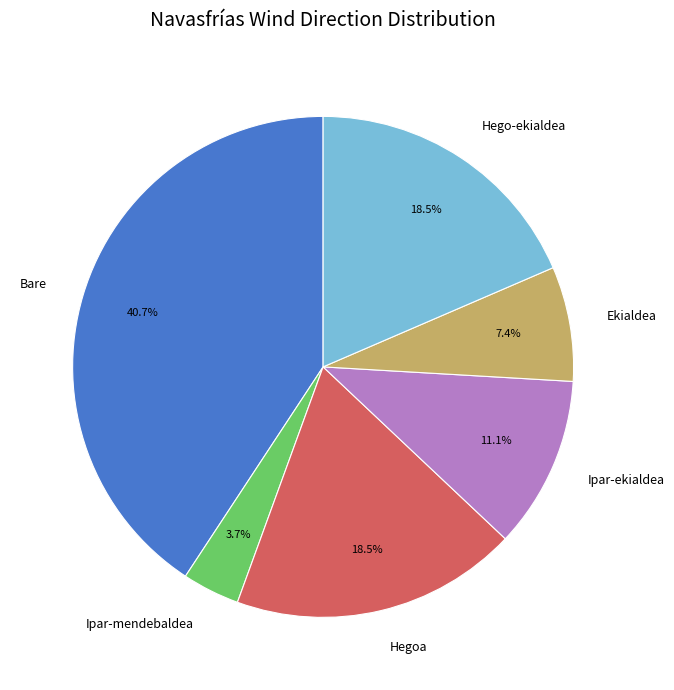

To the nearest percent, what is the combined percentage of Ipar-mendebaldea and Hego-ekialdea?

22%